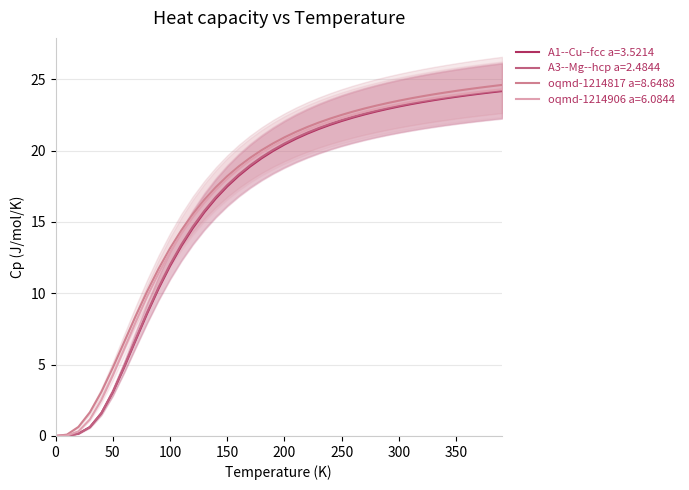

How many data points does each series have?

40